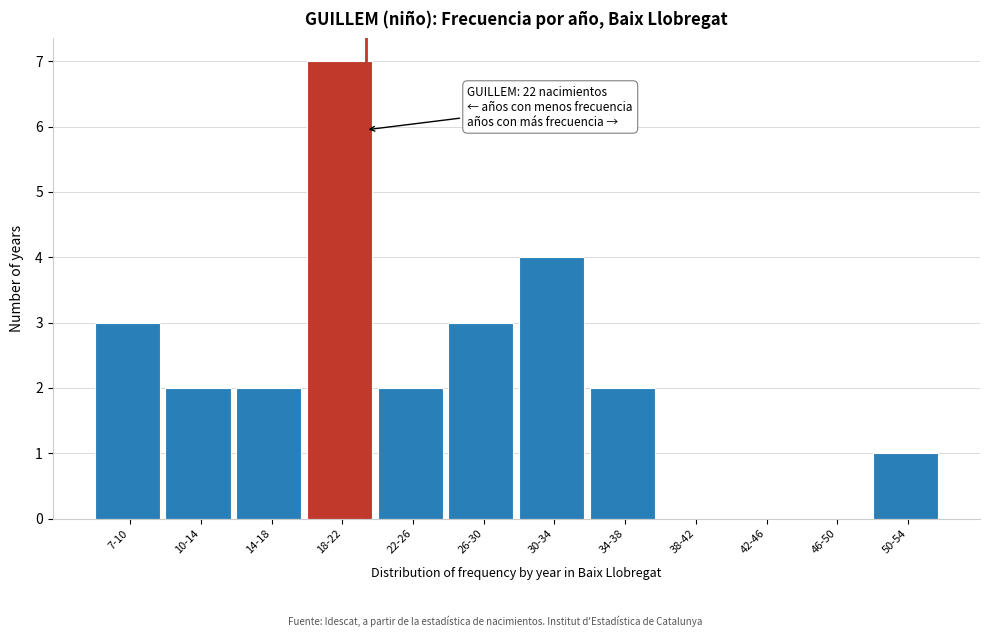

Reading left to right, extract all data points from this chart.

7-10=3	10-14=2	14-18=2	18-22=7	22-26=2	26-30=3	30-34=4	34-38=2	38-42=0	42-46=0	46-50=0	50-54=1